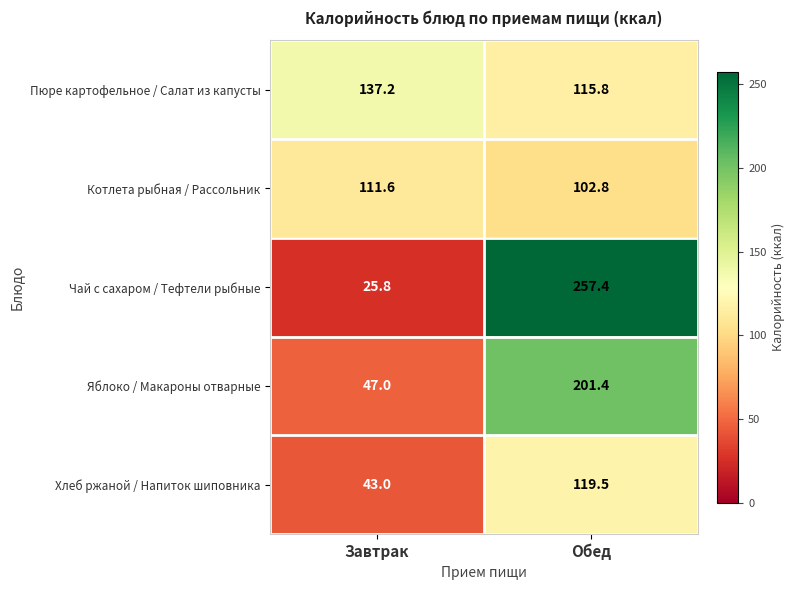

Rank the series at Обед from highest to lowest value.

Чай с сахаром / Тефтели рыбные, Яблоко / Макароны отварные, Хлеб ржаной / Напиток шиповника, Пюре картофельное / Салат из капусты, Котлета рыбная / Рассольник